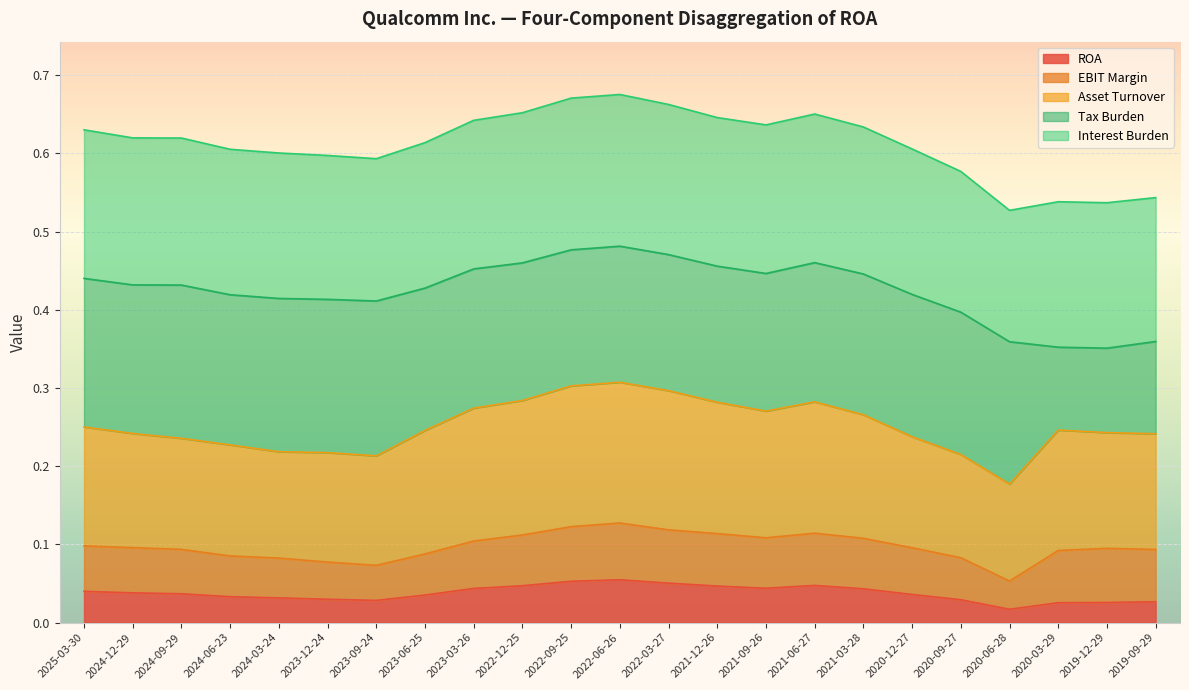

At which label is ROA closest to 0?

2020-06-28